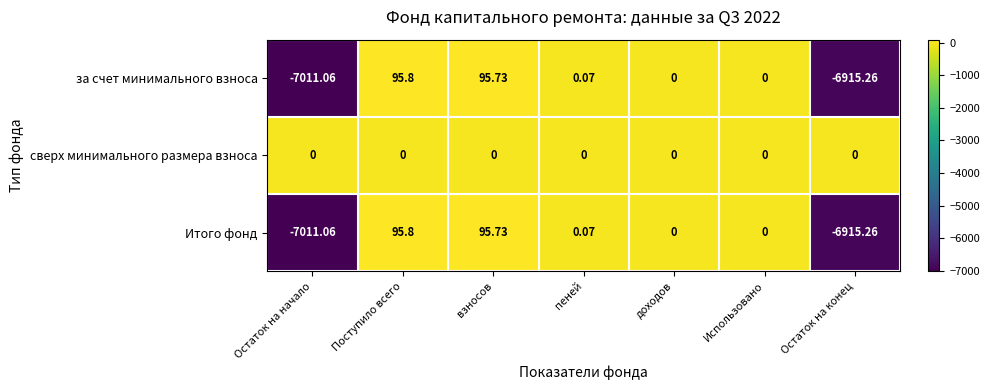

At which label does Итого фонд first exceed 0?

Поступило всего